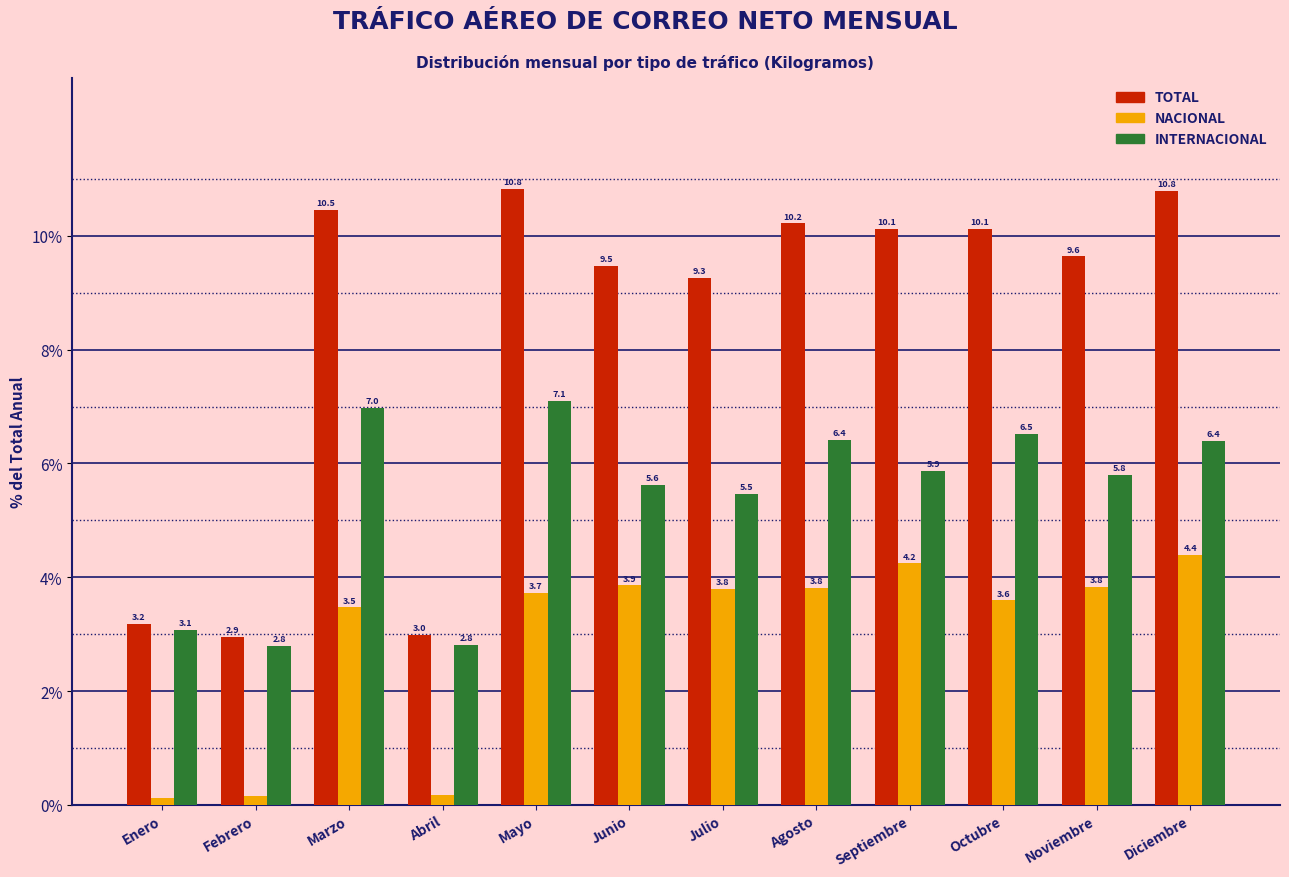

Which category has the highest value in the INTERNACIONAL series?

Mayo